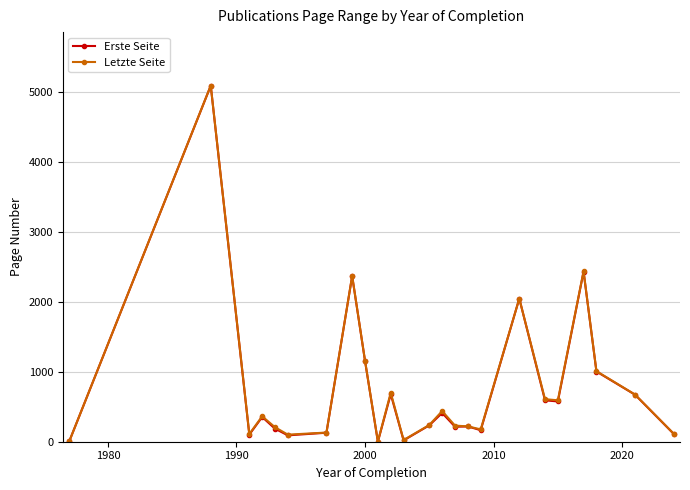

What is the value of the Letzte Seite point at the 5th from the left?

206.5